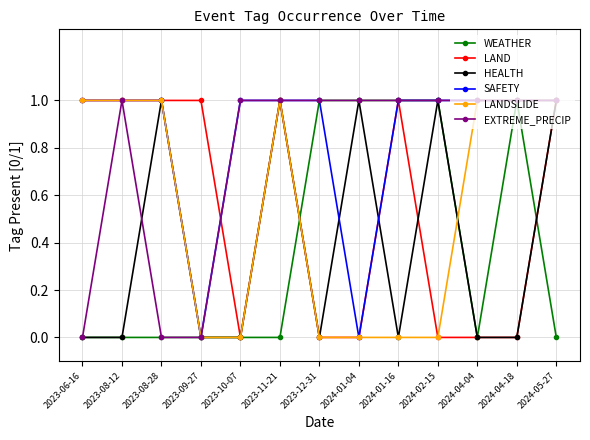

The value of SAFETY at 2023-11-21 is 2. True or false?

False